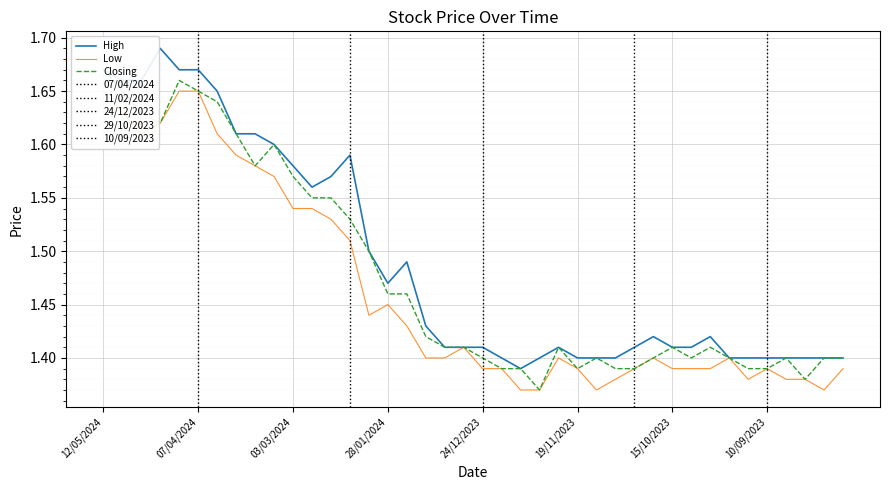

What is the average value of the Closing series?

1.5